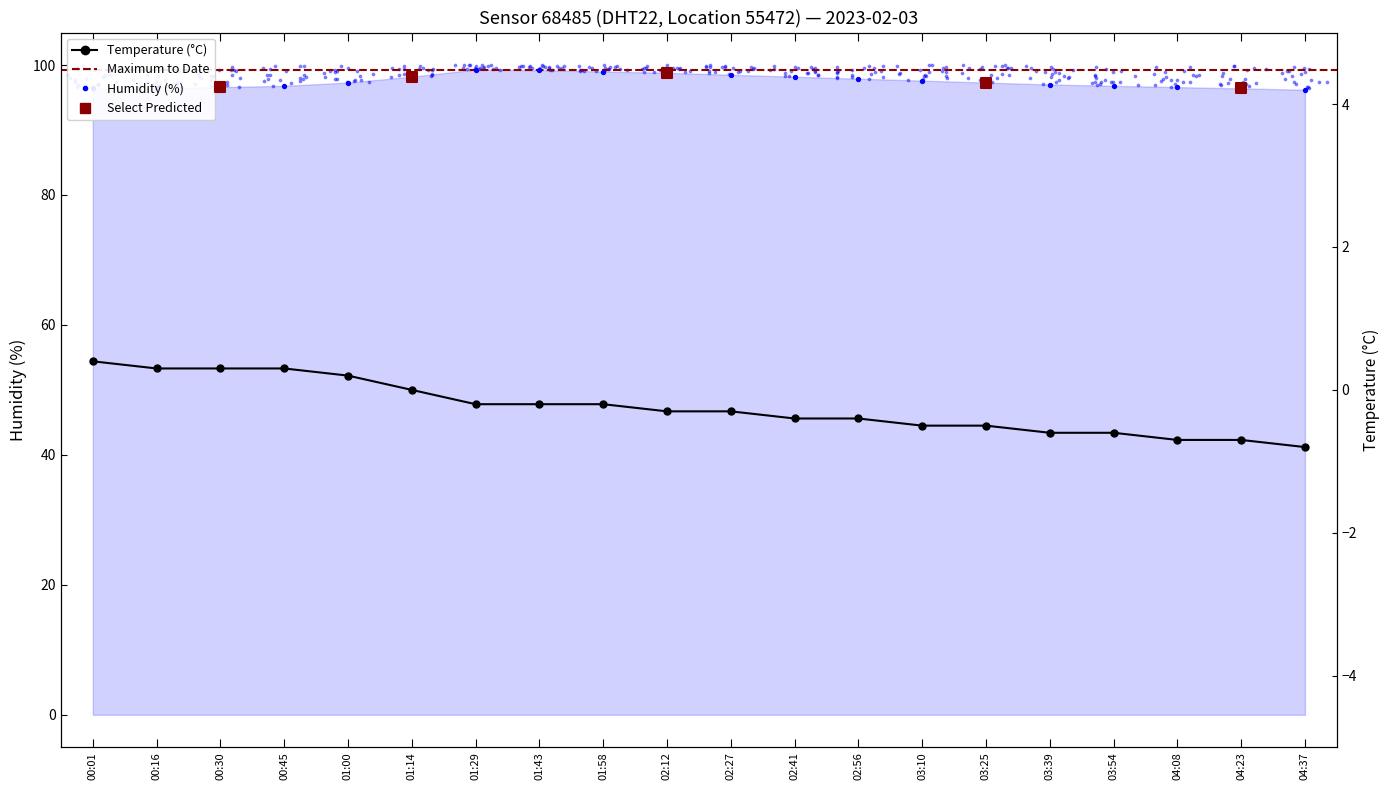

Which series has the widest spread of Y values?

humidity